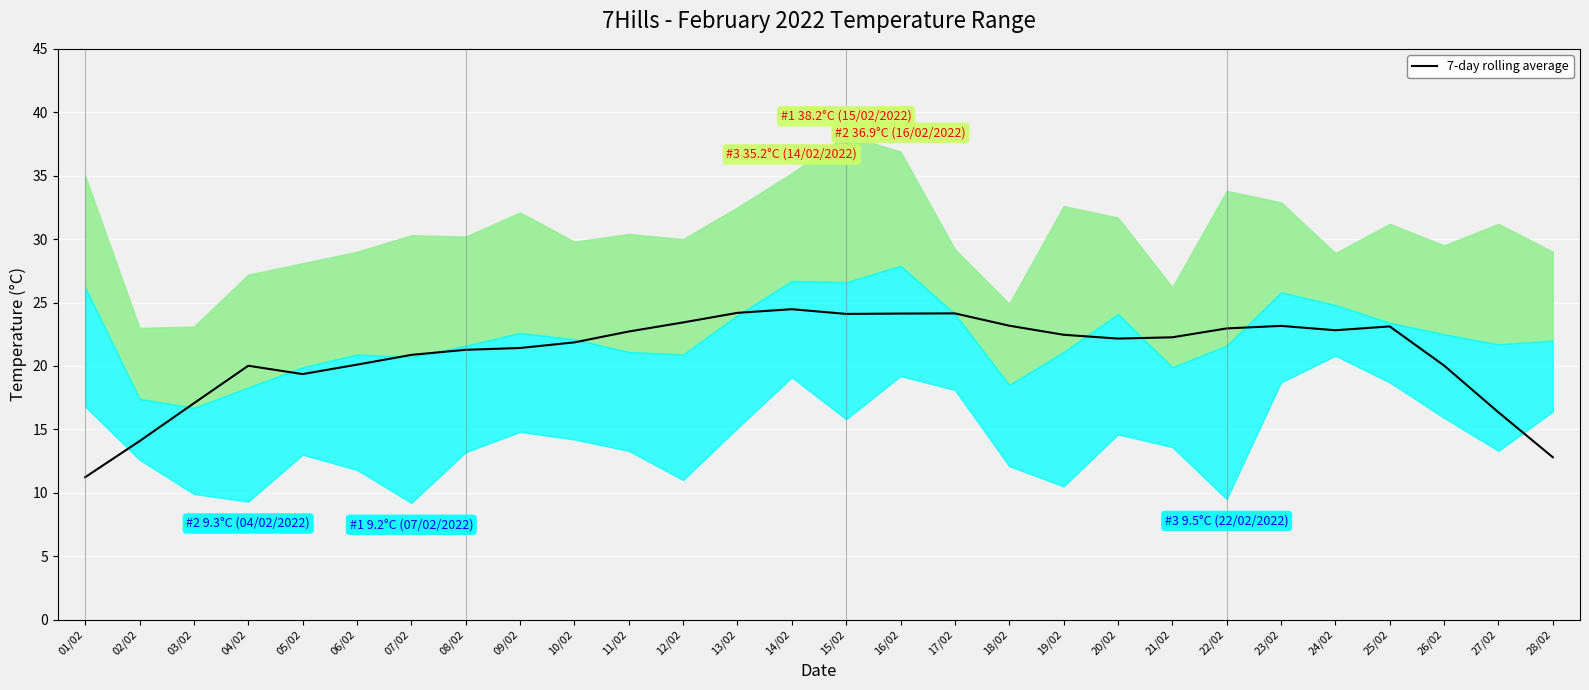

What is the average value?

20.9